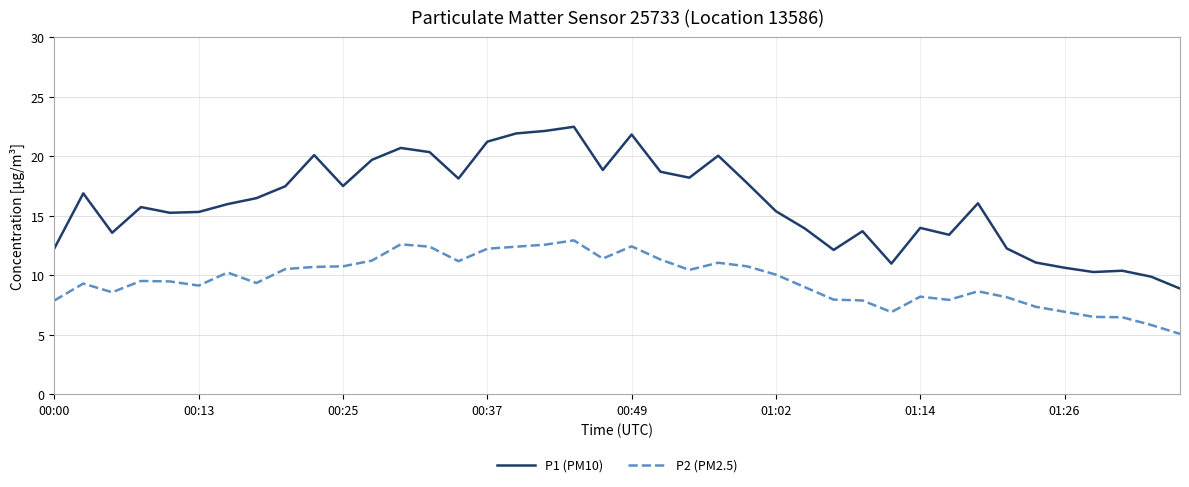

Which series has the widest spread of values?

P1 (PM10)